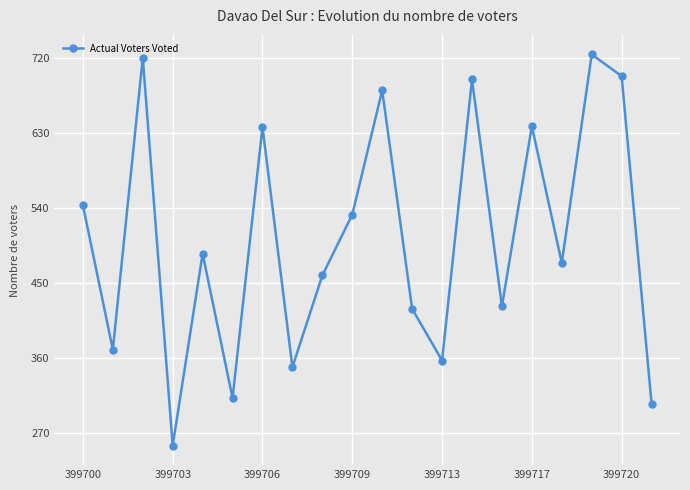

What is the greatest value displayed?

724